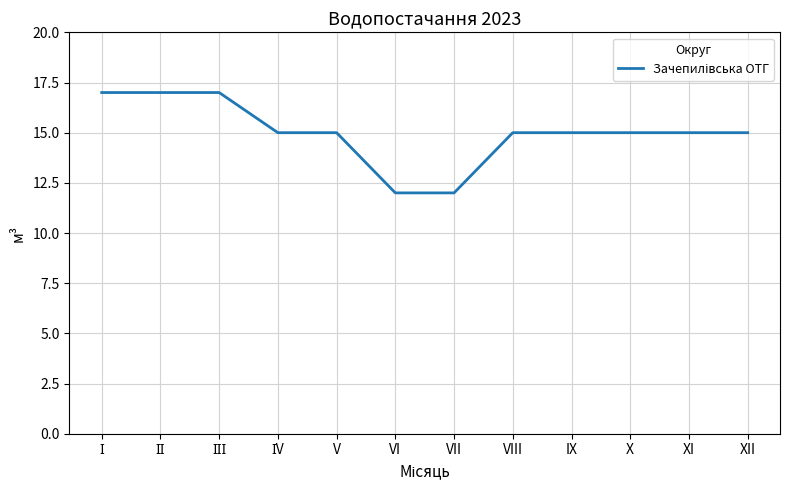

How many categories are shown in the chart?

12